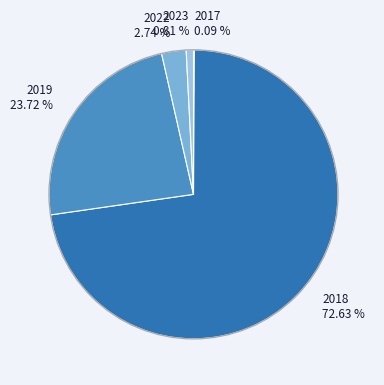

Does any single category account for the majority?

Yes